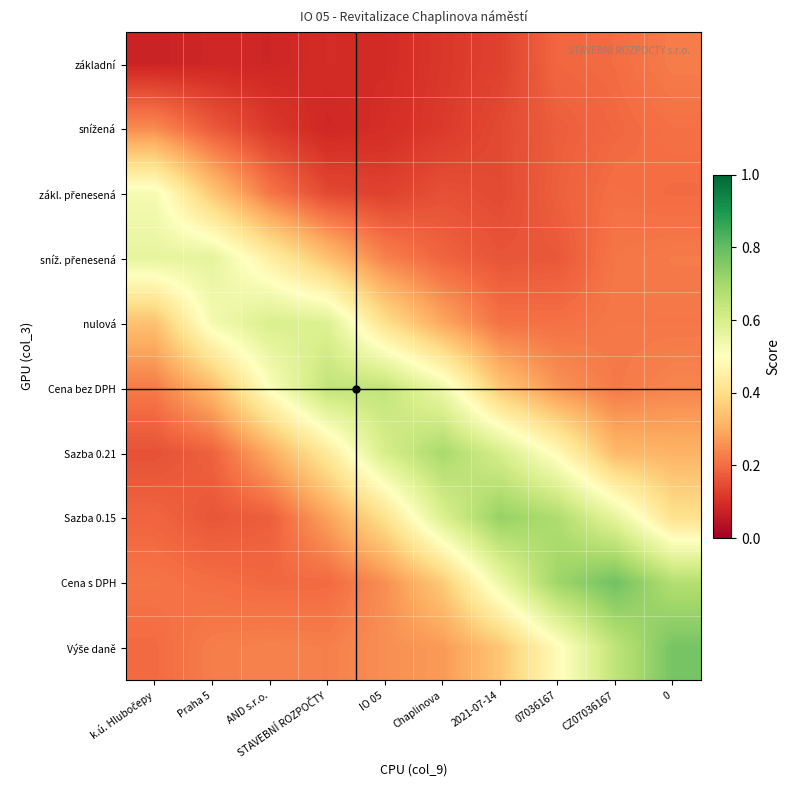

Which category has the highest value across all series?

CZ07036167